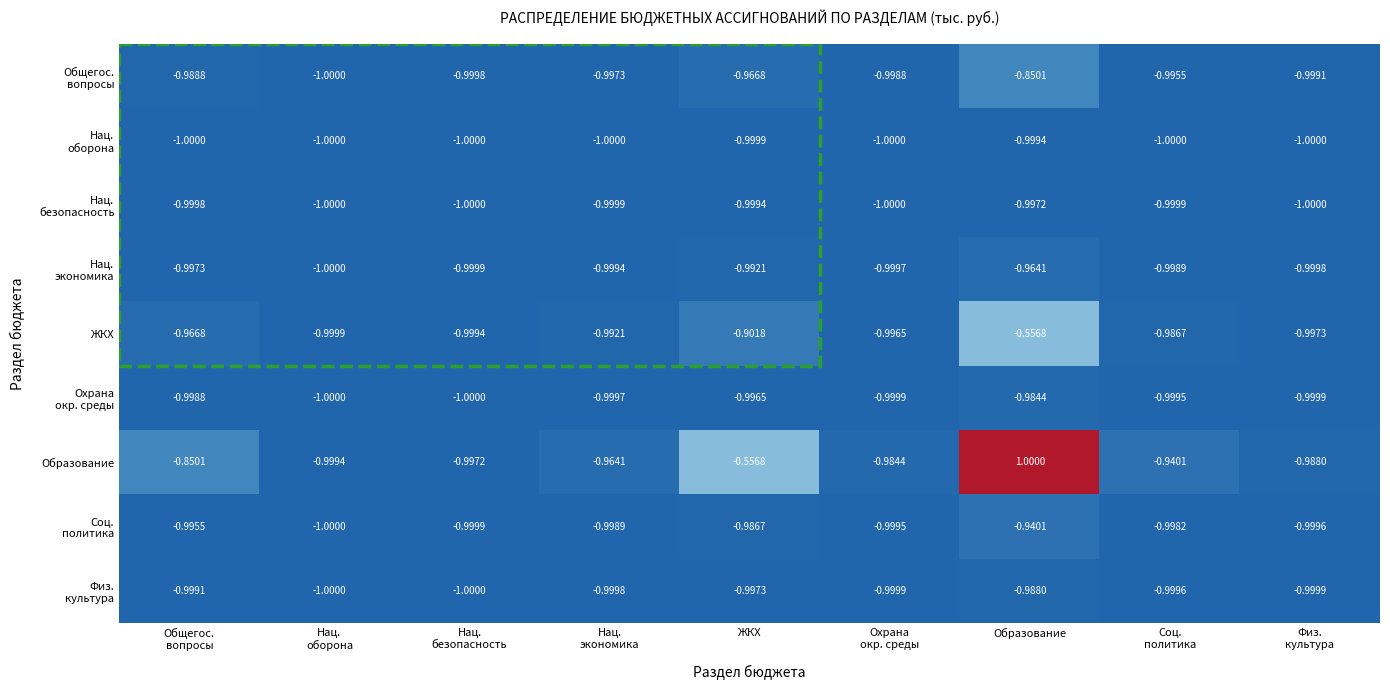

Which series has the largest total across all categories?

Образование